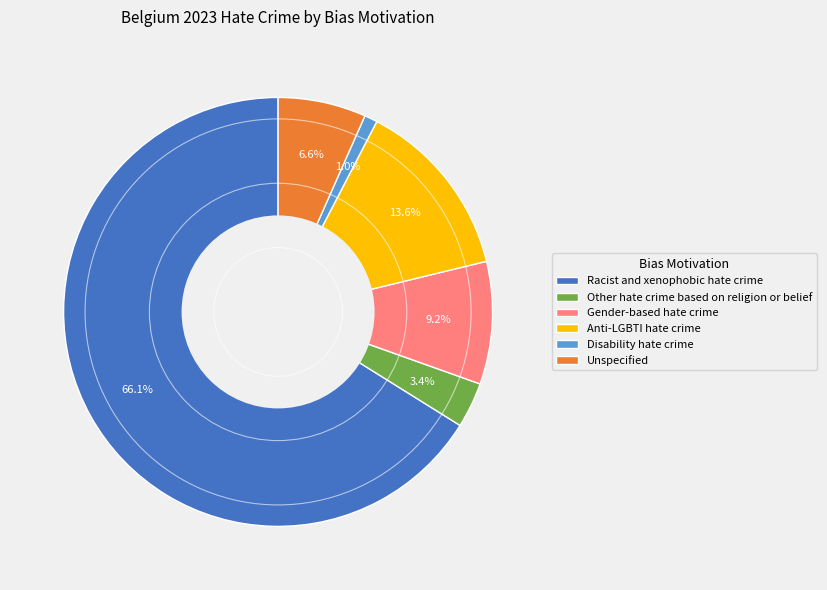

To the nearest percent, what portion does Other hate crime based on religion or belief represent?

3%